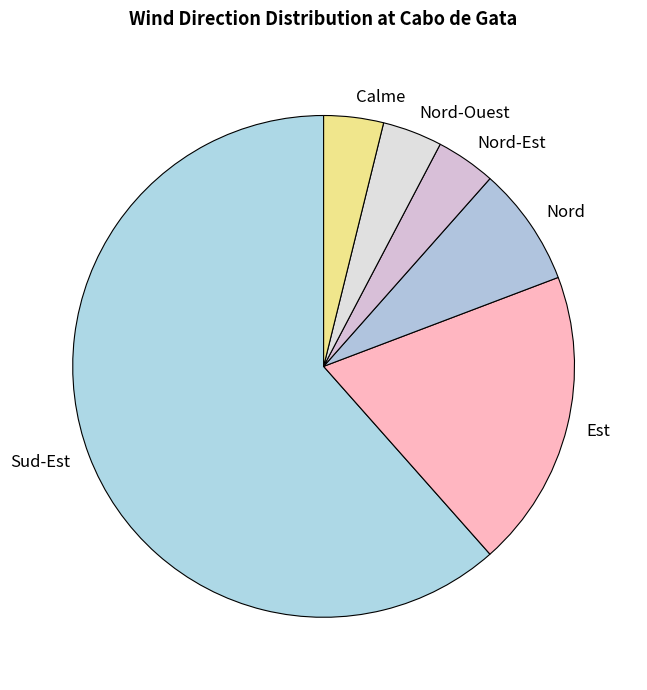

Which category accounts for the majority?

Sud-Est